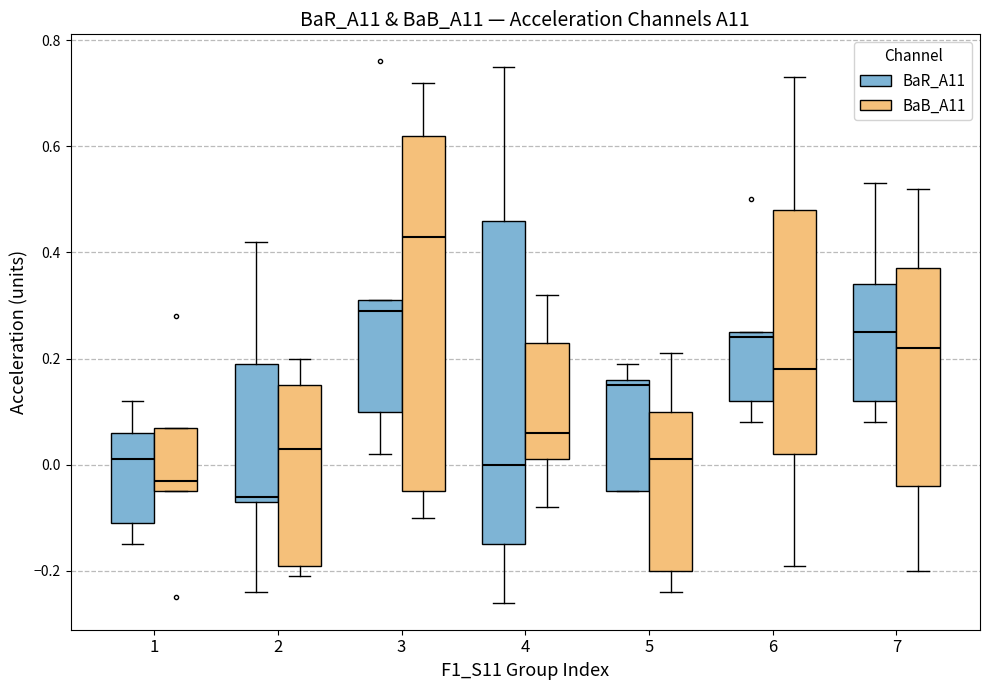

Reading left to right, read every box against the y-axis: the position of its median line, the range the box covers, and the ends of its whiskers. The values are not printed on the chart, so give them approximately, as read against the axis.

1 (BaR_A11): median 0.02, box -0.10 to 0.06, whiskers -0.14 to 0.12
1 (BaB_A11): median -0.02, box -0.04 to 0.08, whiskers -0.04 to 0.08
2 (BaR_A11): median -0.06 (just above the box's lower edge), box -0.06 to 0.20, whiskers -0.24 to 0.42
2 (BaB_A11): median 0.04, box -0.18 to 0.16, whiskers -0.20 to 0.20
3 (BaR_A11): median 0.30, box 0.10 to 0.32, whiskers 0.02 to 0.32
3 (BaB_A11): median 0.44, box -0.04 to 0.62, whiskers -0.10 to 0.72
4 (BaR_A11): median 0.00, box -0.14 to 0.46, whiskers -0.26 to 0.76
4 (BaB_A11): median 0.06, box 0.02 to 0.24, whiskers -0.08 to 0.32
5 (BaR_A11): median 0.16 (just below the box's upper edge), box -0.04 to 0.16, whiskers -0.04 to 0.20
5 (BaB_A11): median 0.02, box -0.20 to 0.10, whiskers -0.24 to 0.22
6 (BaR_A11): median 0.24, box 0.12 to 0.26, whiskers 0.08 to 0.26
6 (BaB_A11): median 0.18, box 0.02 to 0.48, whiskers -0.18 to 0.74
7 (BaR_A11): median 0.26, box 0.12 to 0.34, whiskers 0.08 to 0.54
7 (BaB_A11): median 0.22, box -0.04 to 0.38, whiskers -0.20 to 0.52